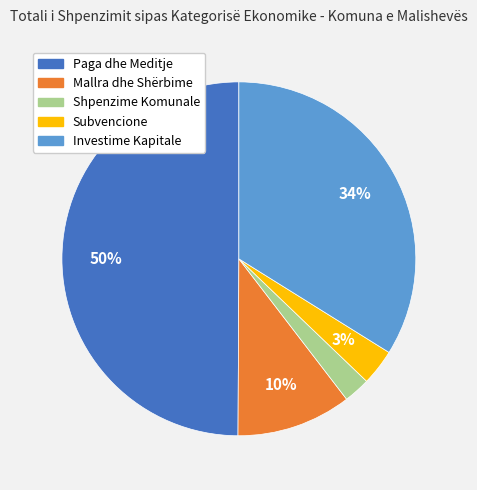

True or false: Subvencione accounts for 11% of the total.

False